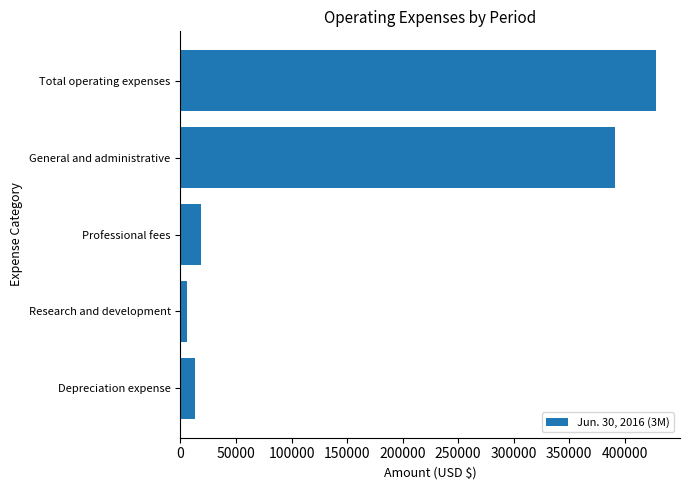

How many data points are less than 18650?

2